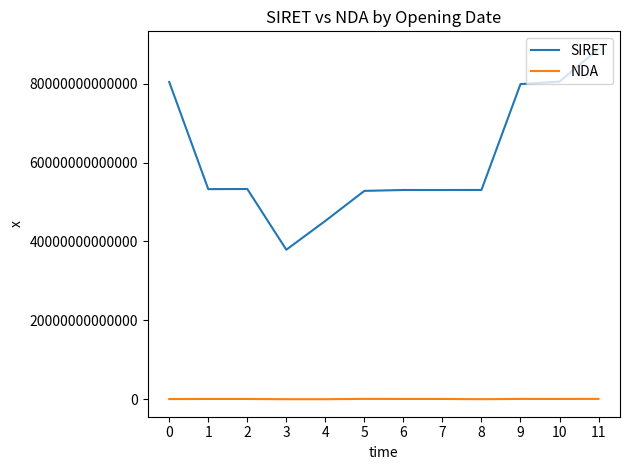

The NDA series shows 52440756544 at 0. True or false?

True